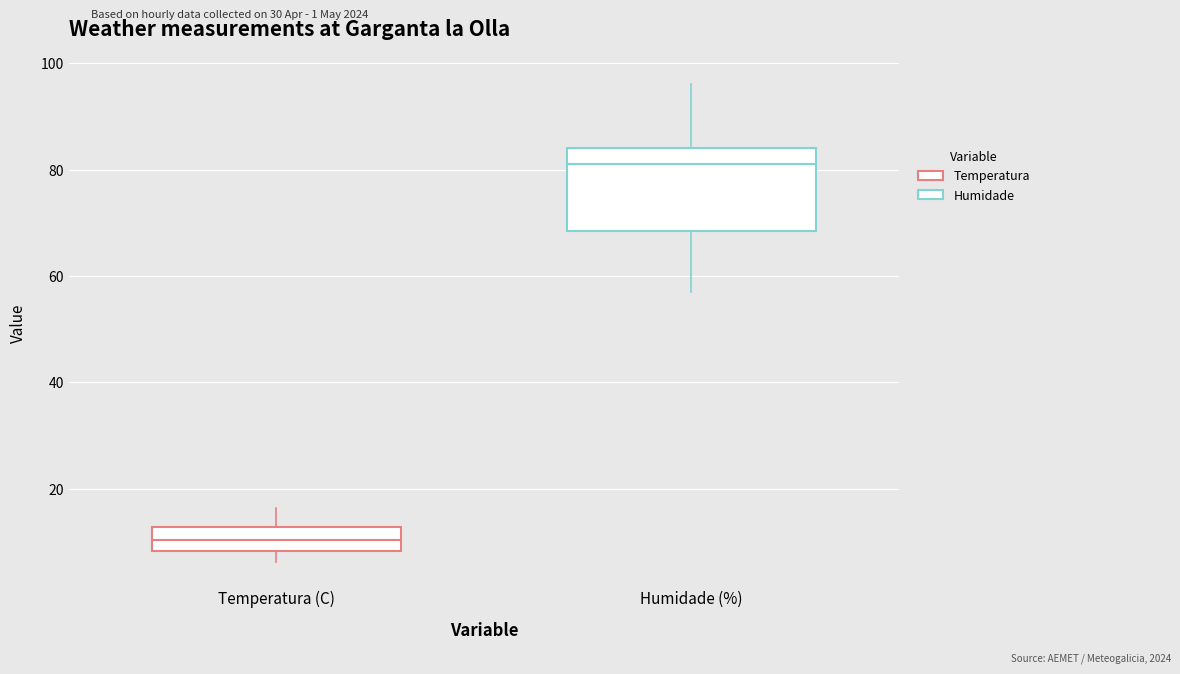

Which box has the lowest median line?

Temperatura (C)